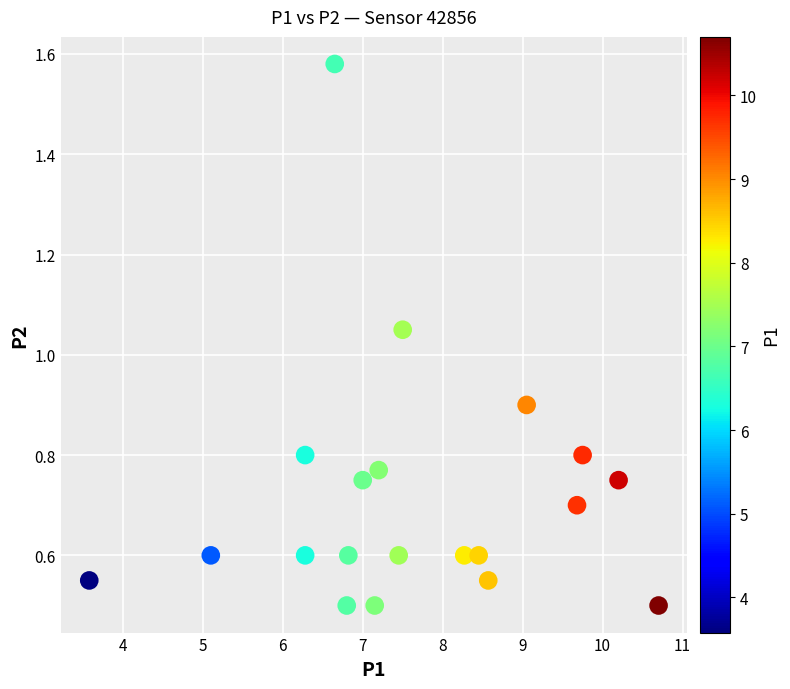

What is the range of X values (max minus min)?

7.1